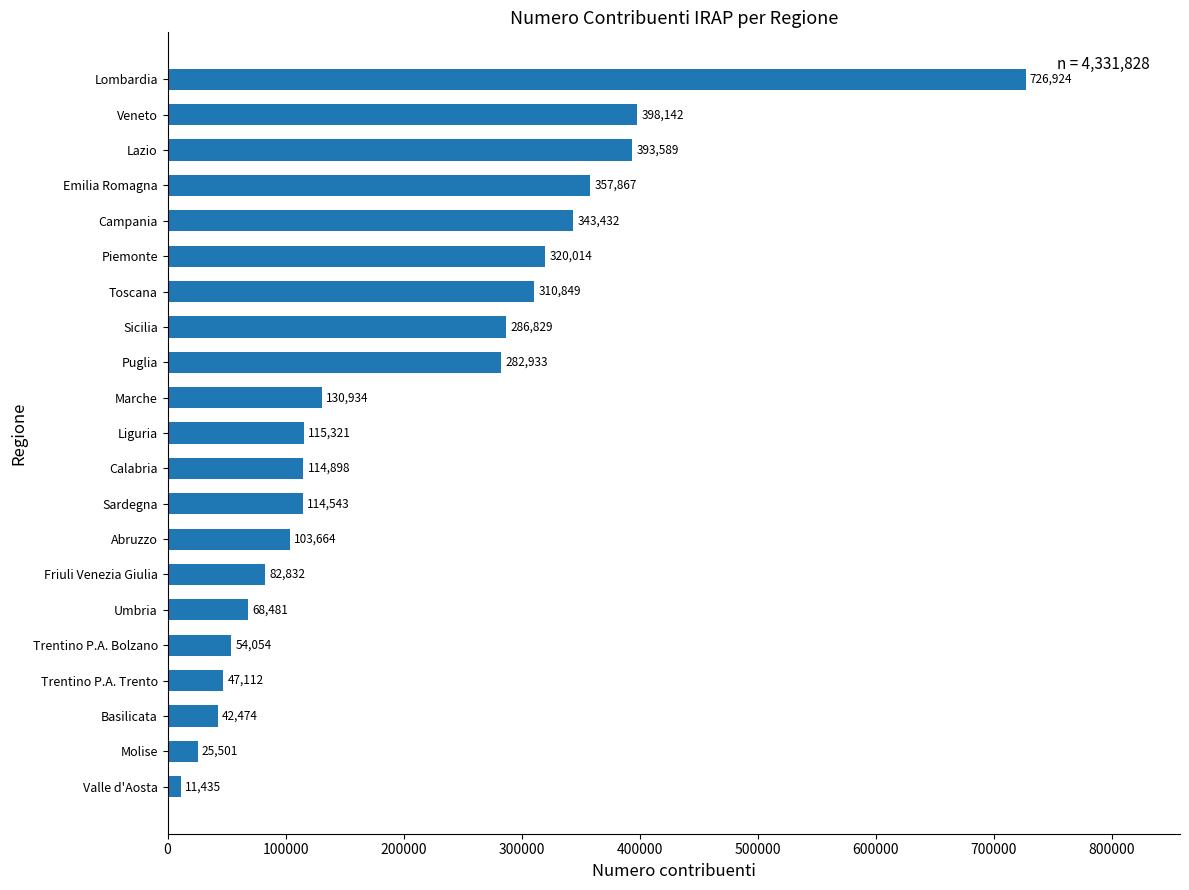

What is the change in value from Trentino P.A. Trento to Veneto?

+351030